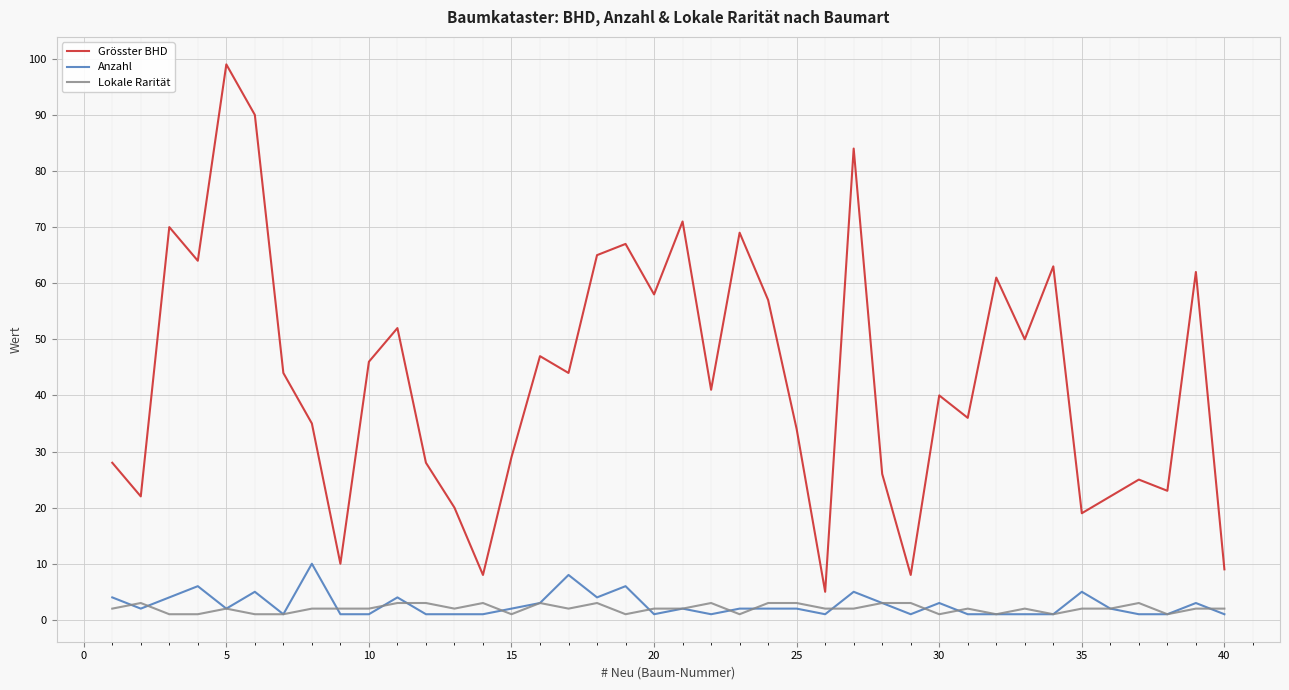

What is the greatest value displayed?

99